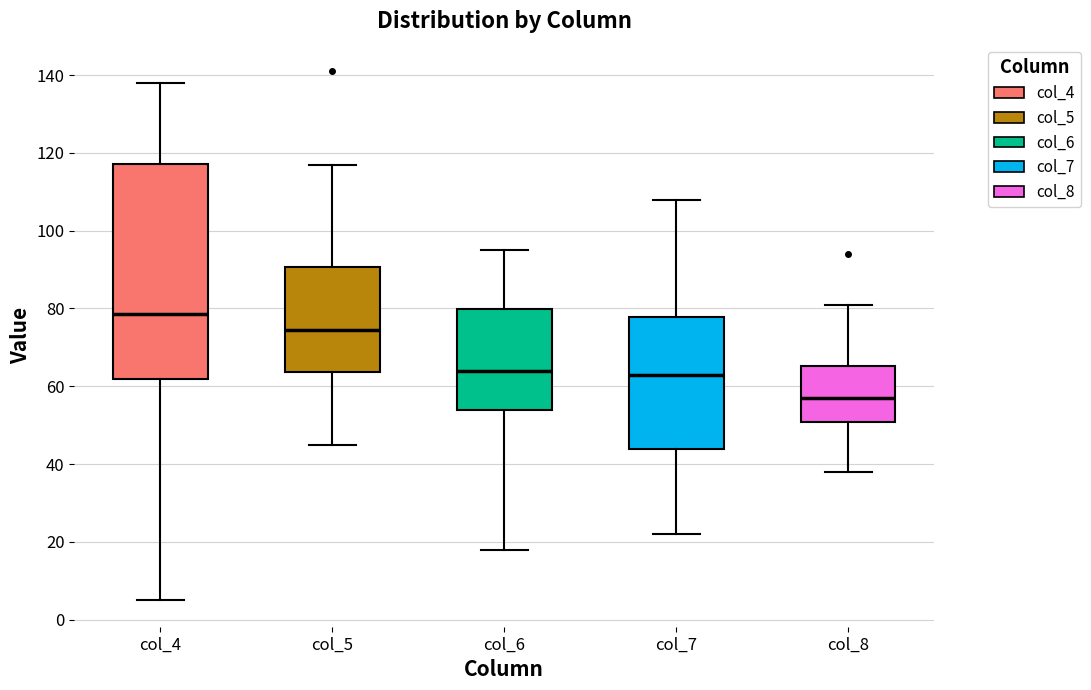

Reading left to right, transcribe this box plot: for each box, give where its median line is, the range the box spans, and where its two whiskers end, as read against the y-axis. The values are not printed on the chart, so give them approximately, as read against the axis.

col_4: median 78, box 62 to 118, whiskers 6 to 138
col_5: median 74, box 64 to 90, whiskers 46 to 118
col_6: median 64, box 54 to 80, whiskers 18 to 96
col_7: median 64, box 44 to 78, whiskers 22 to 108
col_8: median 58, box 50 to 66, whiskers 38 to 82